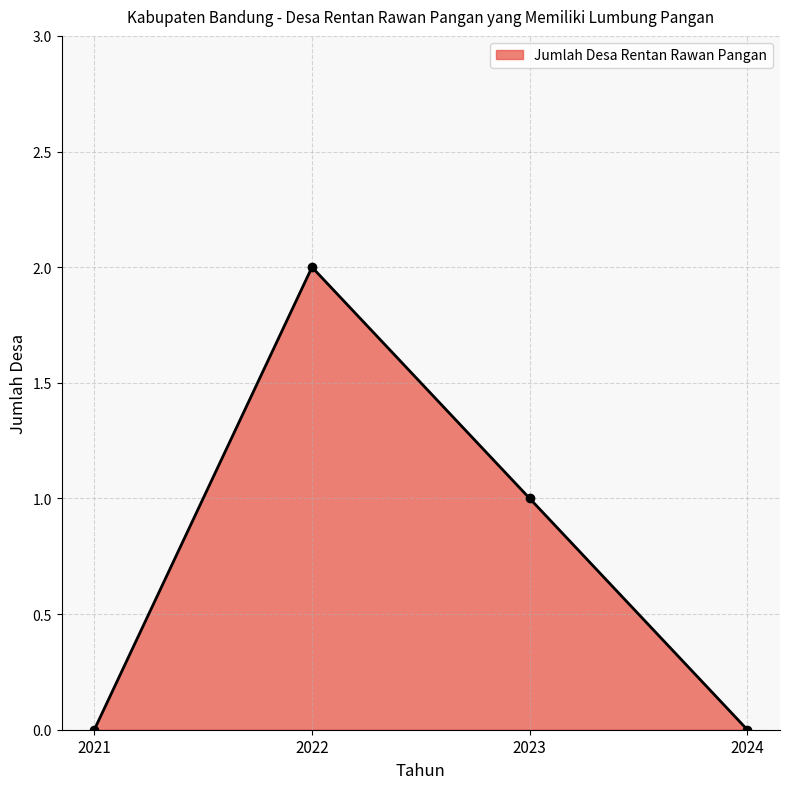

Is it true that the value at 2024 is -1?

False